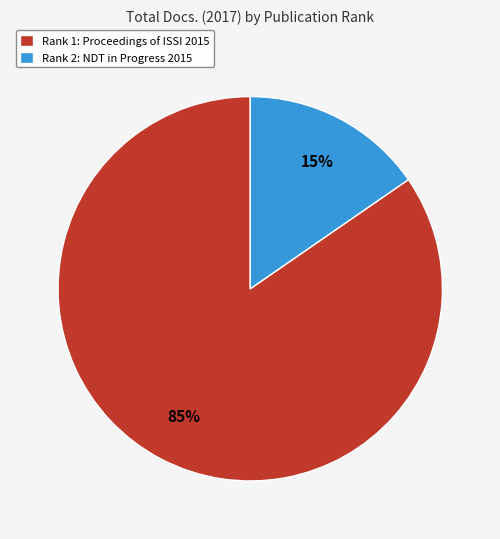

Combined, do Rank 1: Proceedings of ISSI 2015 and Rank 2: NDT in Progress 2015 account for over 50%?

Yes